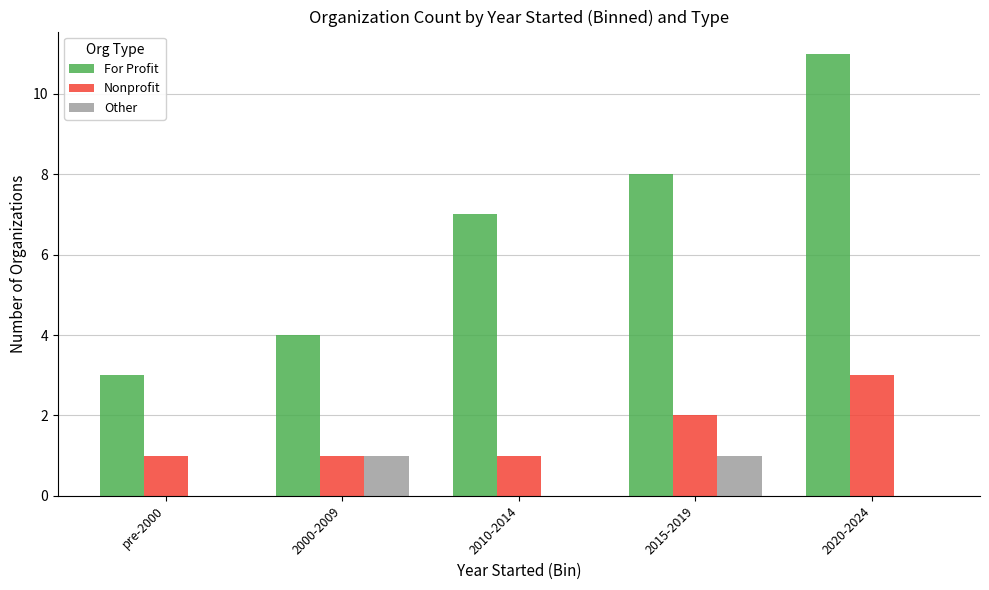

Count the number of categories in the chart.

5